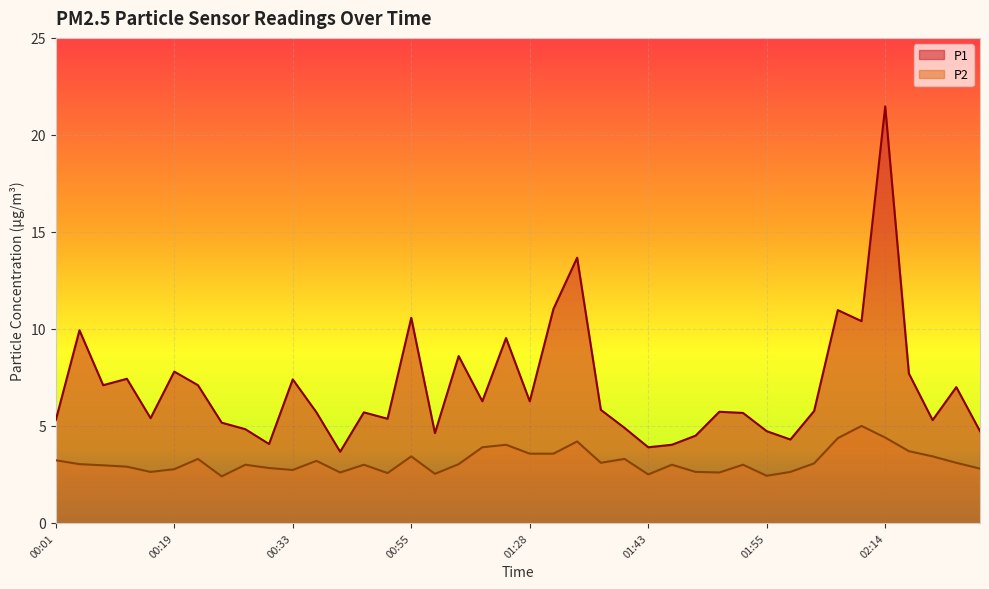

Reading right to left, list all the values displayed in this chart.

P1: 4.7	7.0	5.3	7.7	21.5	10.4	11.0	5.8	4.3	4.7	5.7	5.7	4.5	4.0	3.9	4.9	5.8	13.7	11.0	6.3	9.5	6.3	8.6	4.6	10.6	5.4	5.7	3.7	5.7	7.4	4.1	4.8	5.2	7.1	7.8	5.4	7.4	7.1	9.9	5.3
P2: 2.8	3.1	3.4	3.7	4.4	5.0	4.4	3.1	2.6	2.4	3.0	2.6	2.6	3.0	2.5	3.3	3.1	4.2	3.6	3.6	4.0	3.9	3.0	2.5	3.4	2.6	3.0	2.6	3.2	2.7	2.8	3.0	2.4	3.3	2.8	2.6	2.9	3.0	3.0	3.2